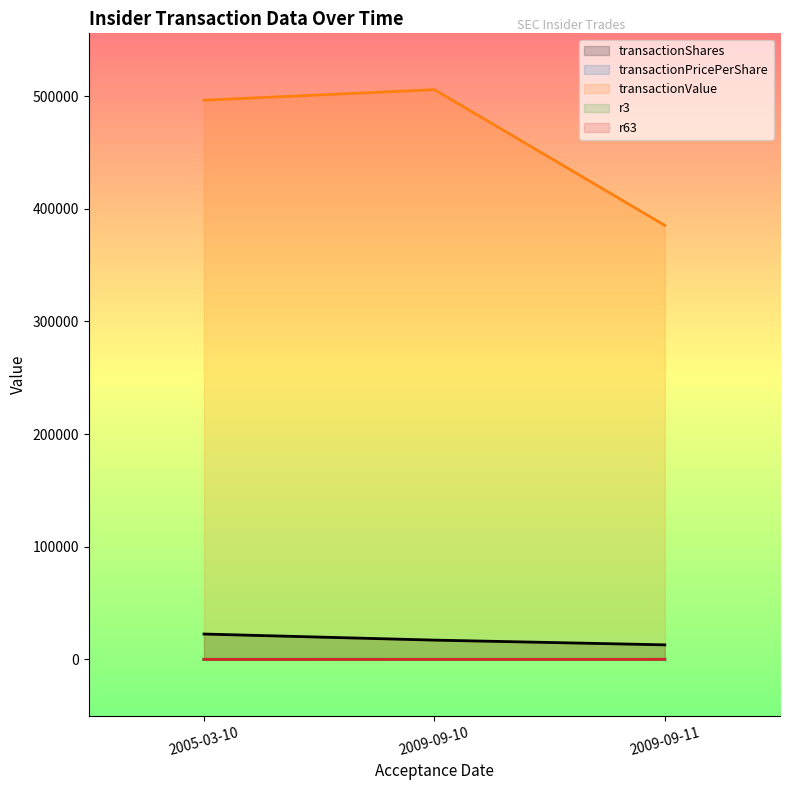

At how many categories does at least one series exceed 45481?

3